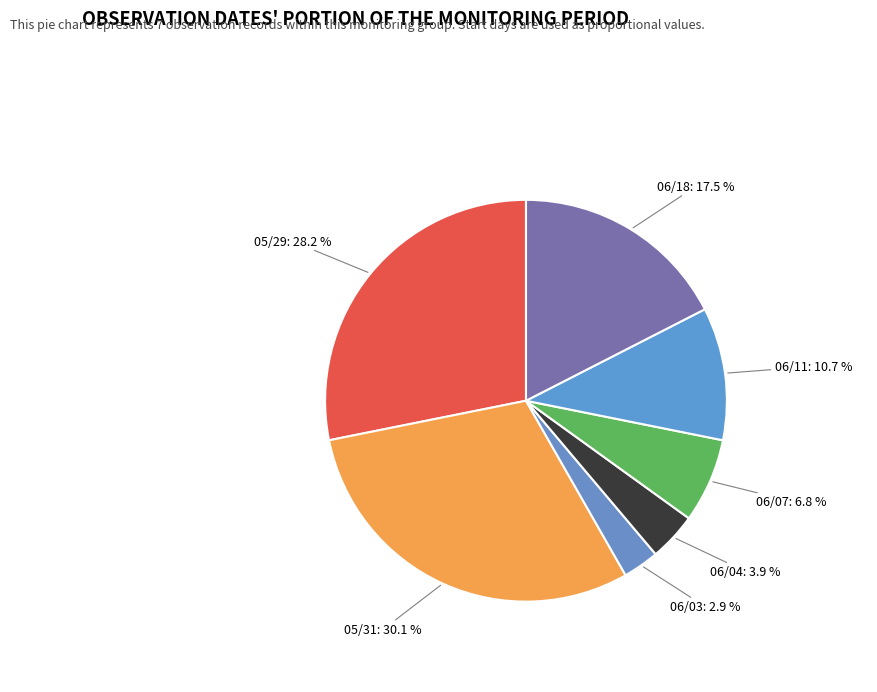

Is there a majority slice in this chart?

No